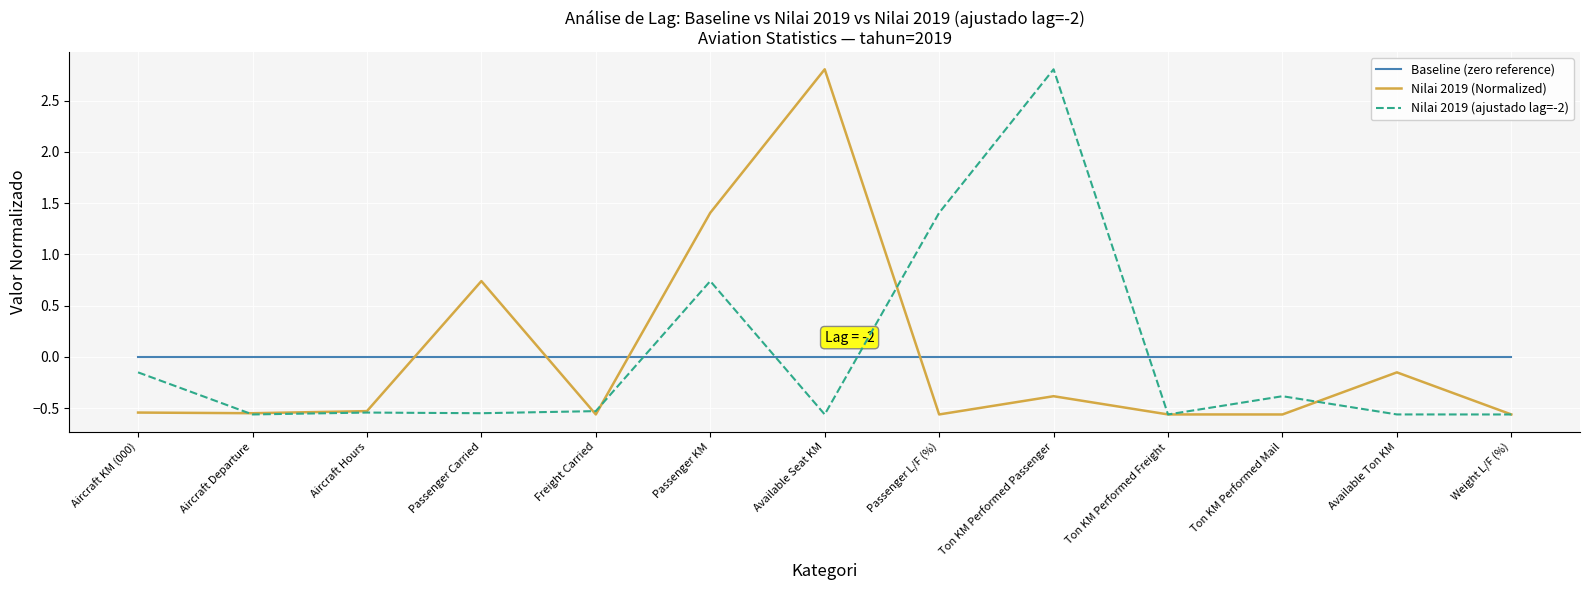

What are all the series names shown in the legend?

Baseline (zero reference), Nilai 2019 (Normalized), Nilai 2019 (ajustado lag=-2)